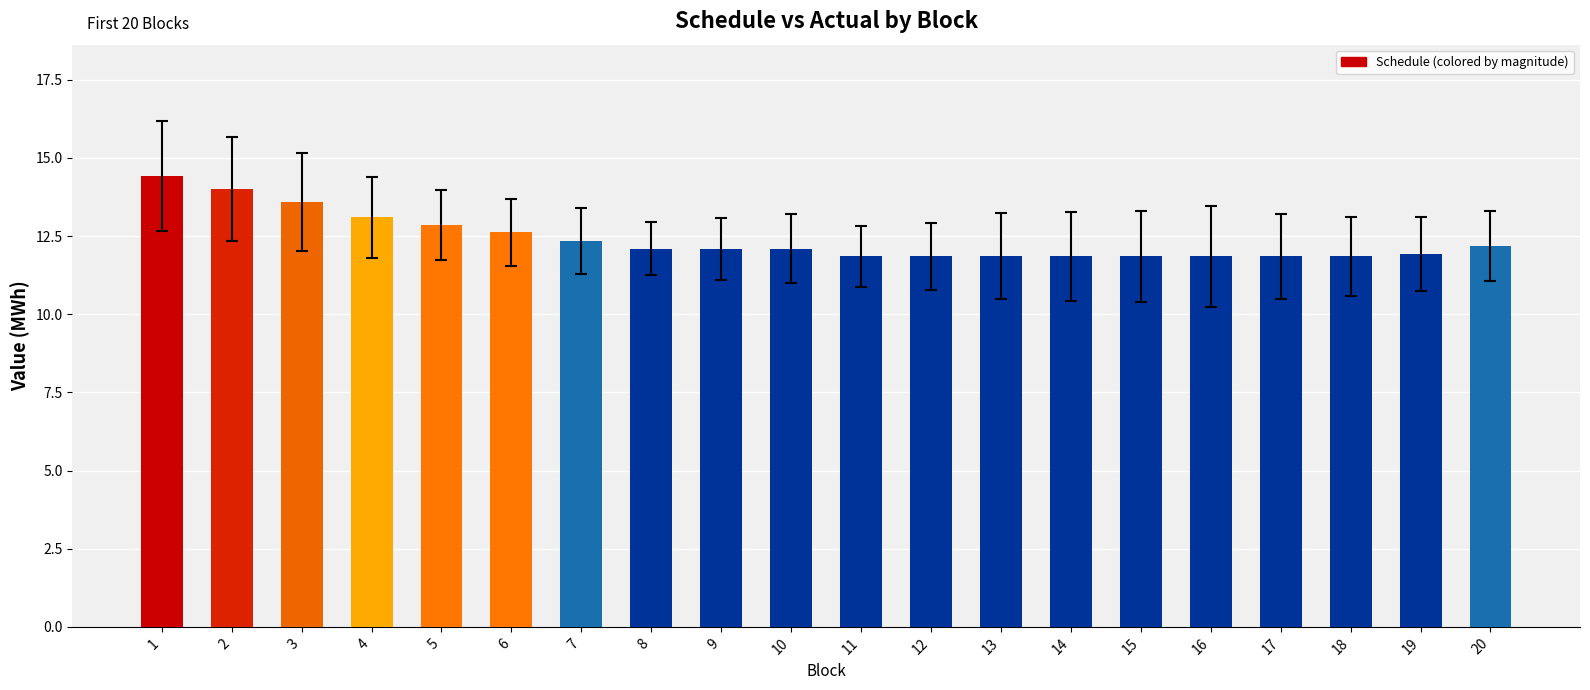

The value at 19 is 11.9. True or false?

True